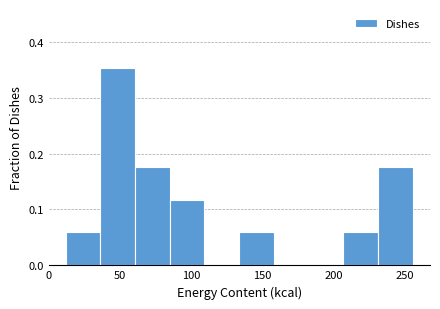

Reading left to right, list every bar in this chart as the range it spans on the x-axis followed by its height. Neither the bar edges nor the heights are printed on the chart, so give them approximately, as read against the axes.

10 to 35: 0.06
35 to 60: 0.35
60 to 85: 0.18
85 to 110: 0.12
110 to 135: 0
135 to 160: 0.06
160 to 180: 0
180 to 205: 0
205 to 230: 0.06
230 to 255: 0.18